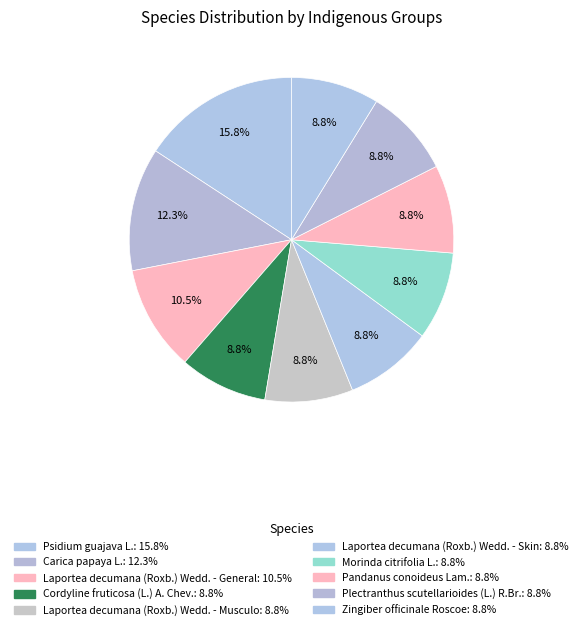

Is Cordyline fruticosa (L.) A. Chev. the majority of the pie?

No